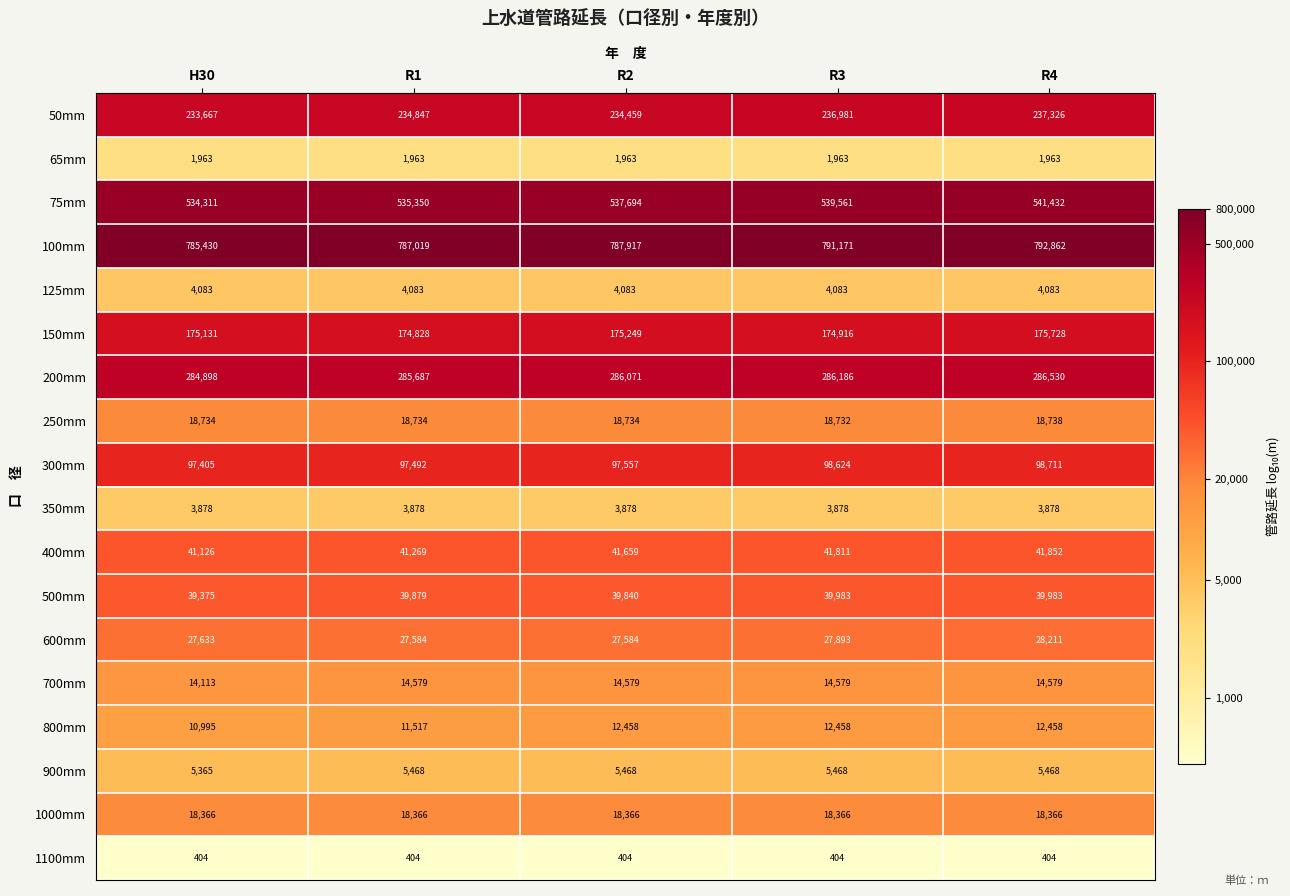

What is the spread (max minus min) of values at R2?

787513